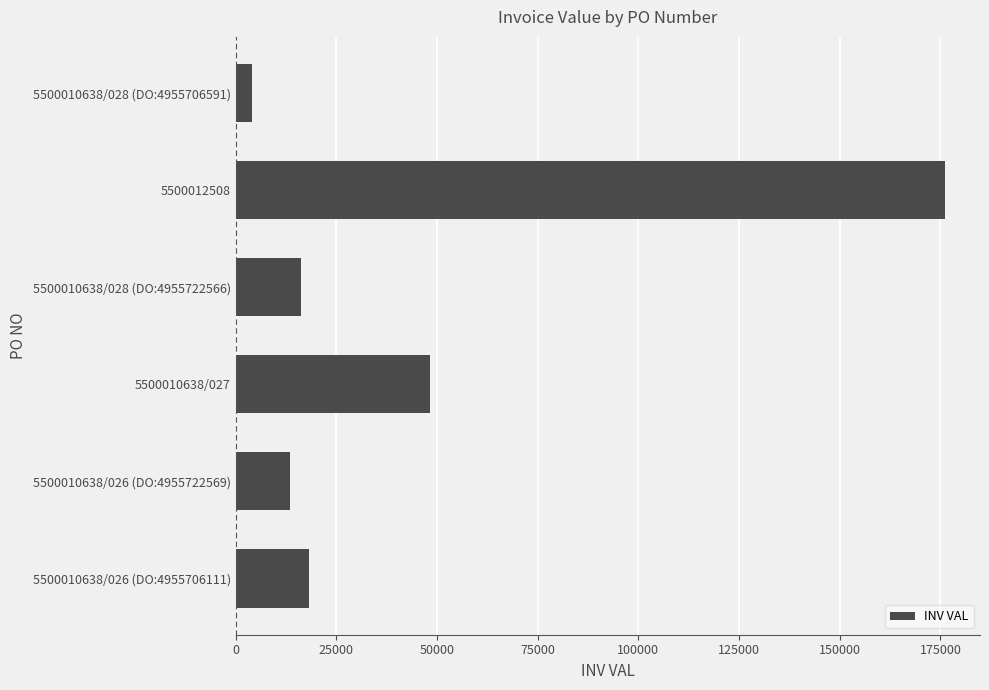

Rank the categories by value from highest to lowest.

5500012508, 5500010638/027, 5500010638/026 (DO:4955706111), 5500010638/028 (DO:4955722566), 5500010638/026 (DO:4955722569), 5500010638/028 (DO:4955706591)